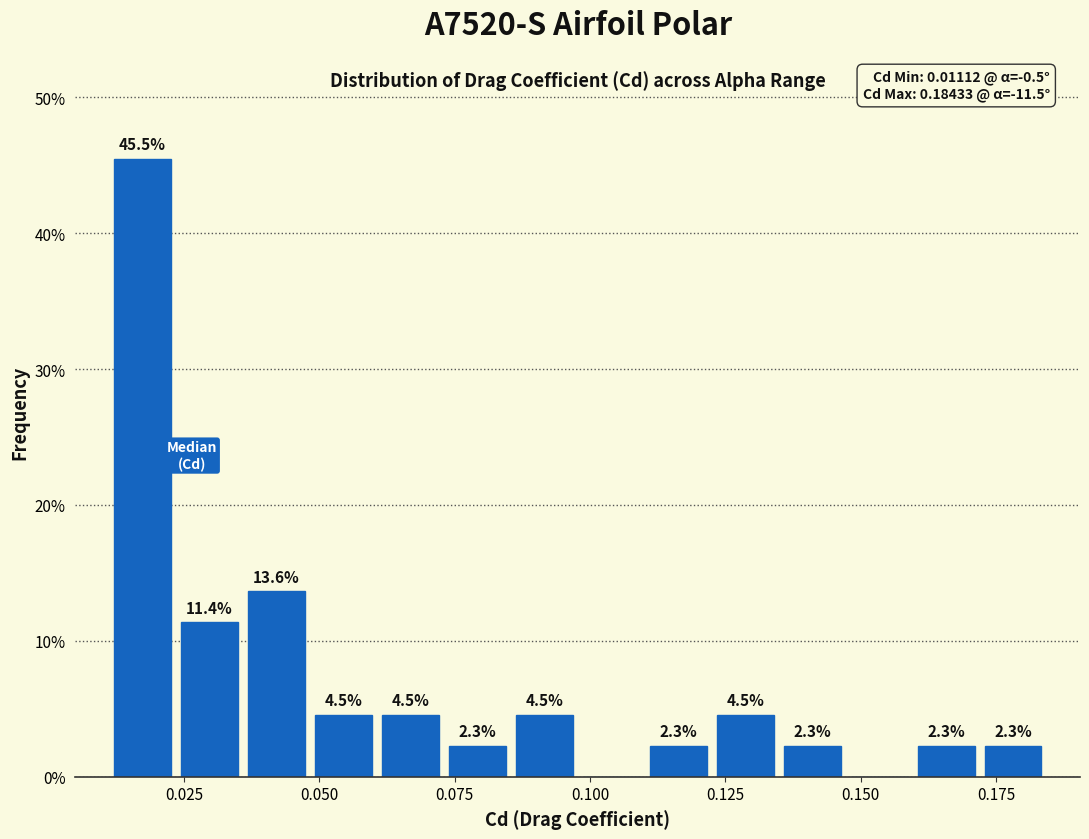

Around what value on the x-axis is the tallest bar? Give the approximate position of its centre, as read against the axis.

0.015